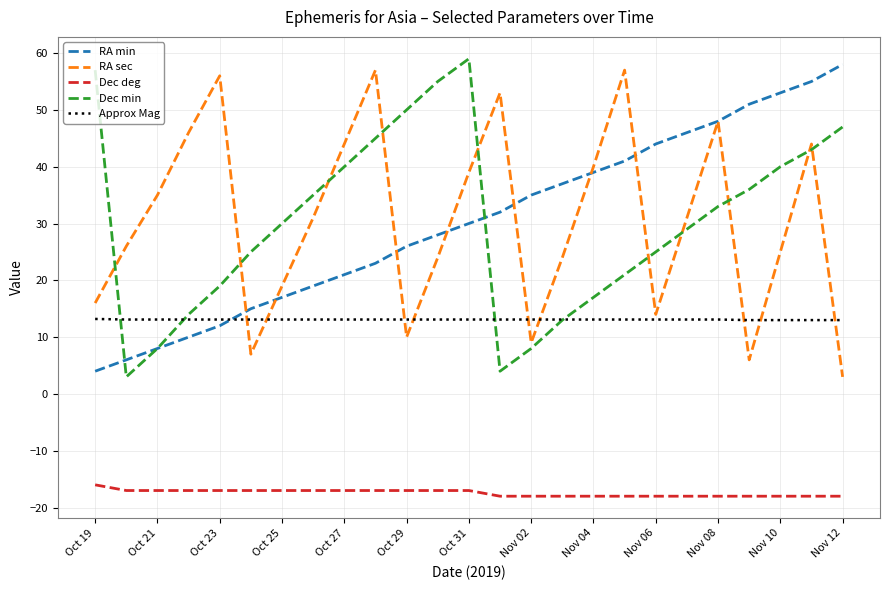

True or false: RA min and Dec deg cross at least once.

False